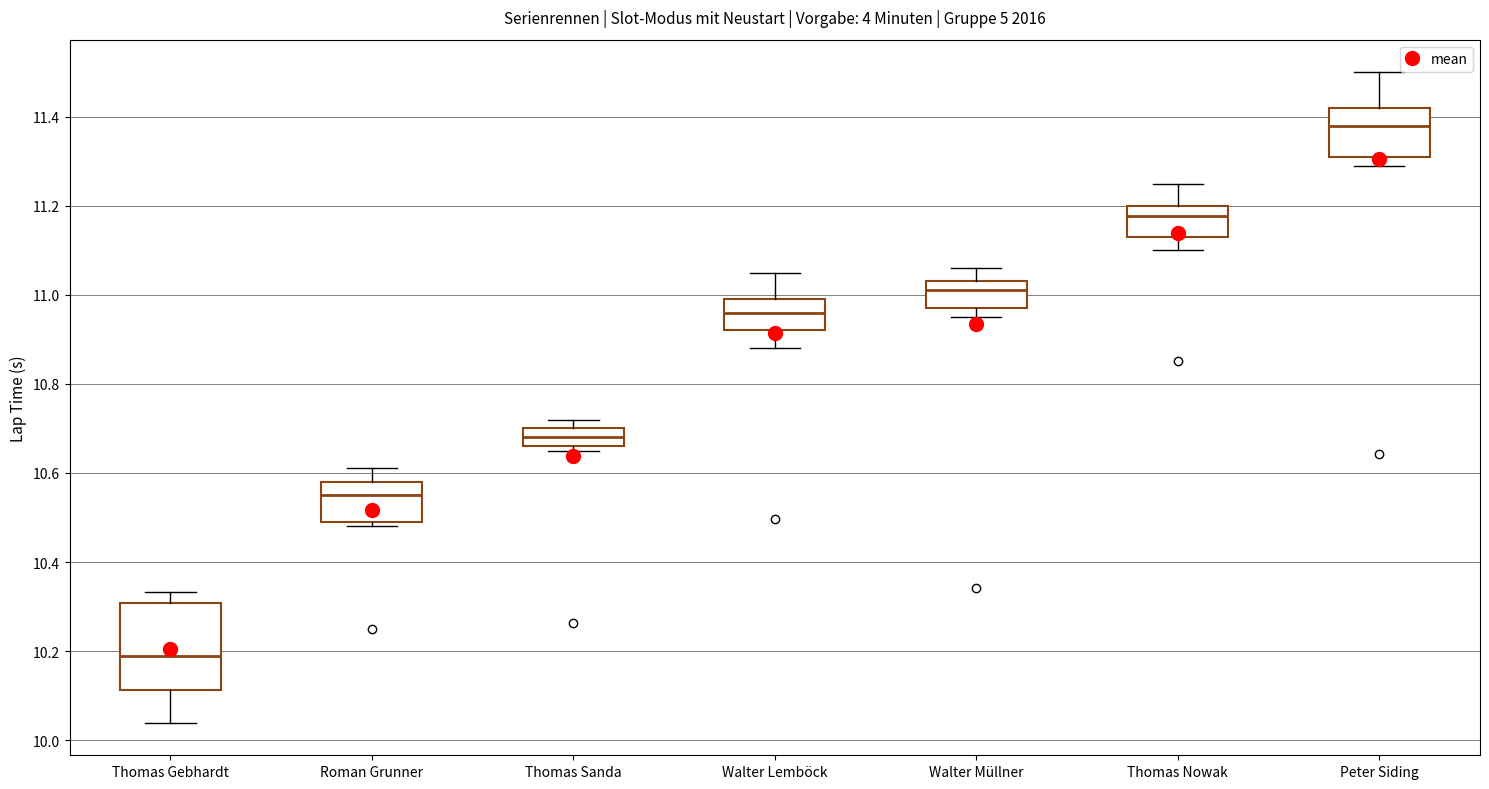

Comparing the boxes themselves (not the whiskers), which one is the tallest?

Thomas Gebhardt